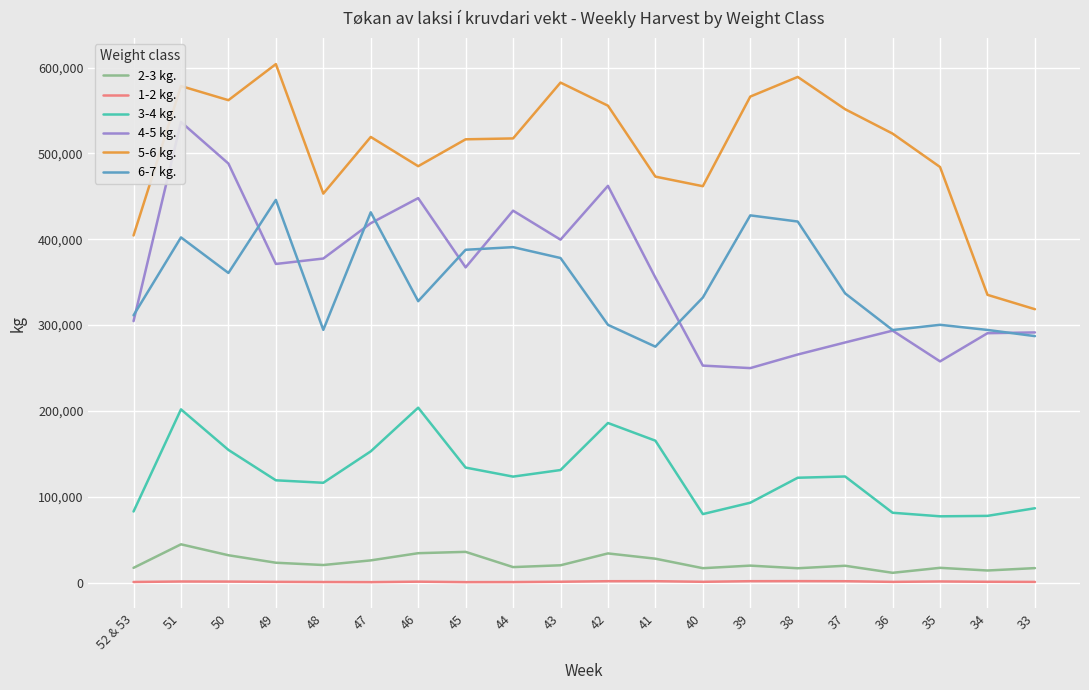

Which has a higher value, 50 or 38?

50